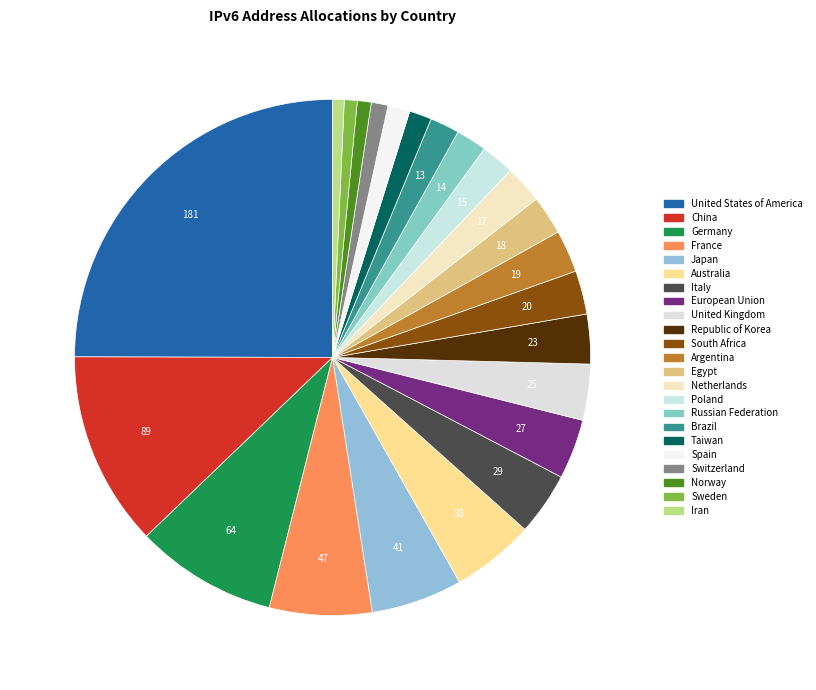

Which category has the smallest portion of the pie?

Iran